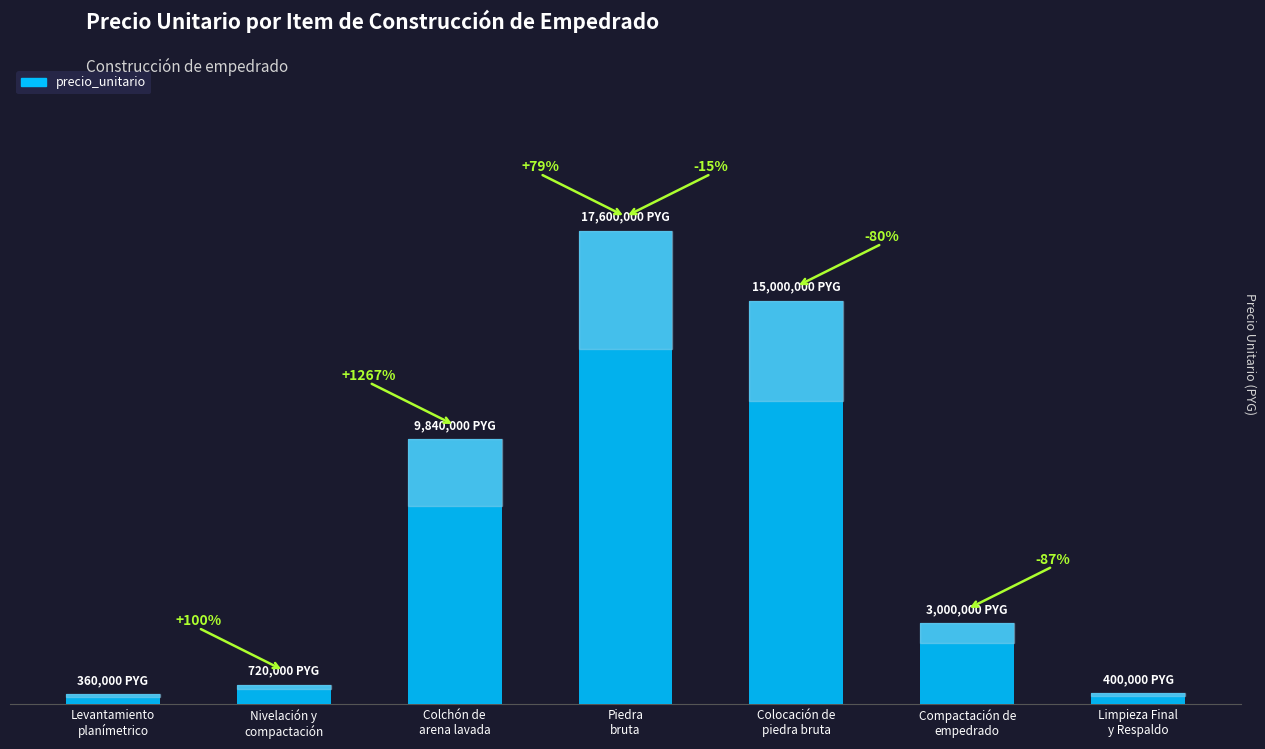

What is the difference between the second highest and minimum values?

14640000